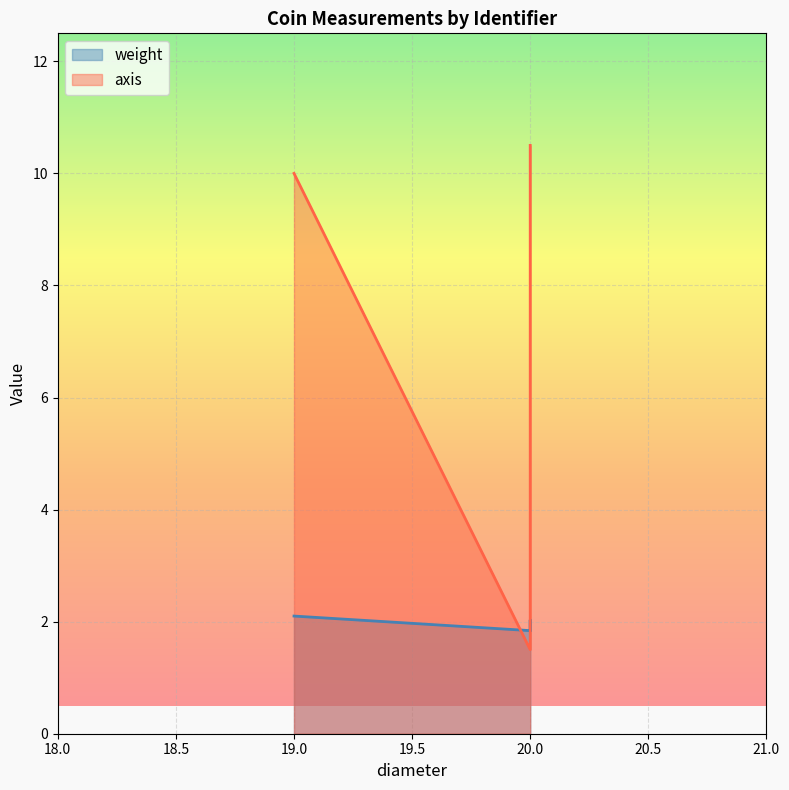

Reading left to right, transcribe all the data shown in this chart.

weight: BZ-2194=1.8	AZ-2677=2.1	AZ-2676=2.0	M-12776=1.8
axis: BZ-2194=1.5	AZ-2677=10.0	AZ-2676=10.0	M-12776=10.5